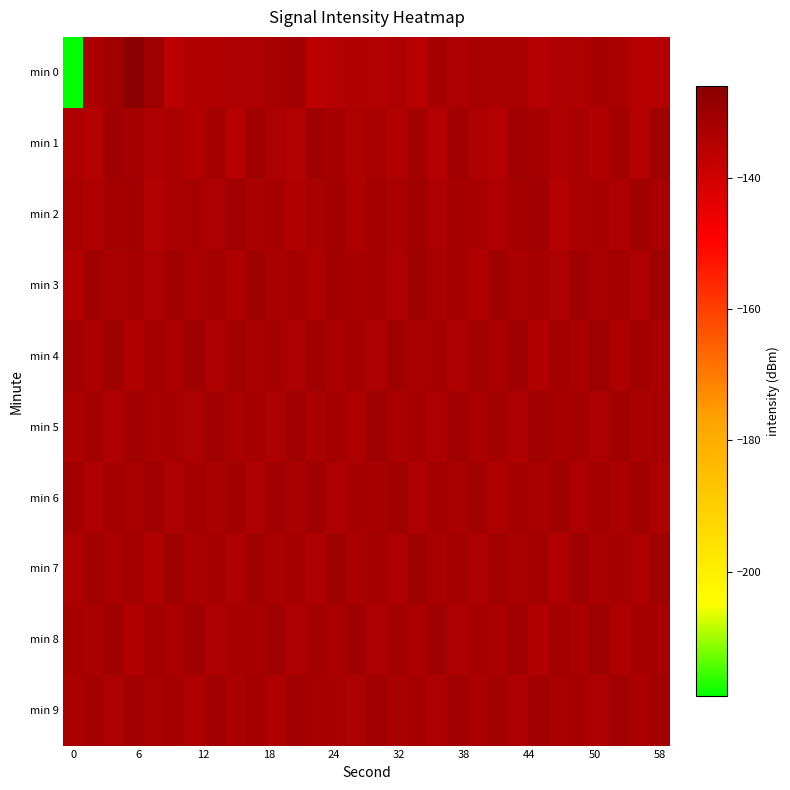

At which category is the sum across all series the highest?

18